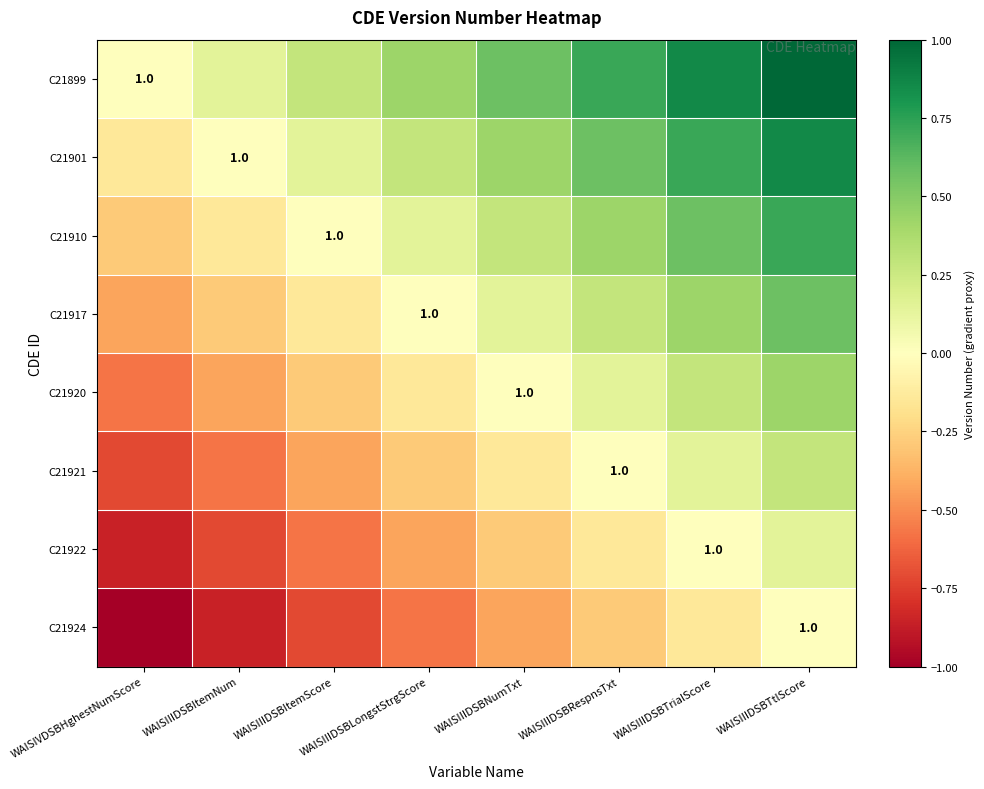

What is the smallest value displayed?

-1.0